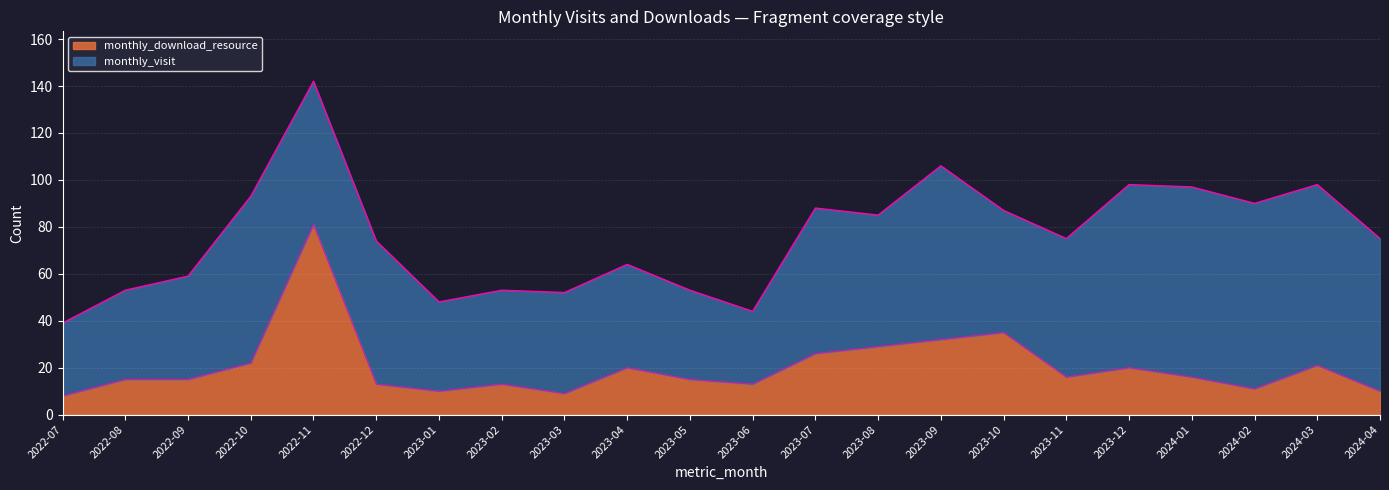

What is the average value?

20